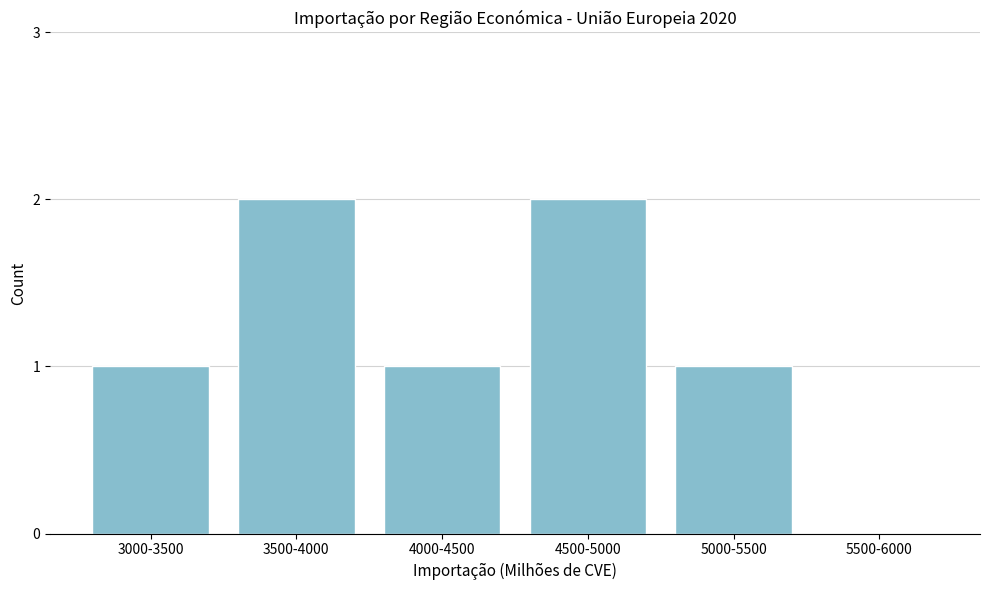

Reading right to left, extract all data points from this chart.

5500-6000=0	5000-5500=1	4500-5000=2	4000-4500=1	3500-4000=2	3000-3500=1